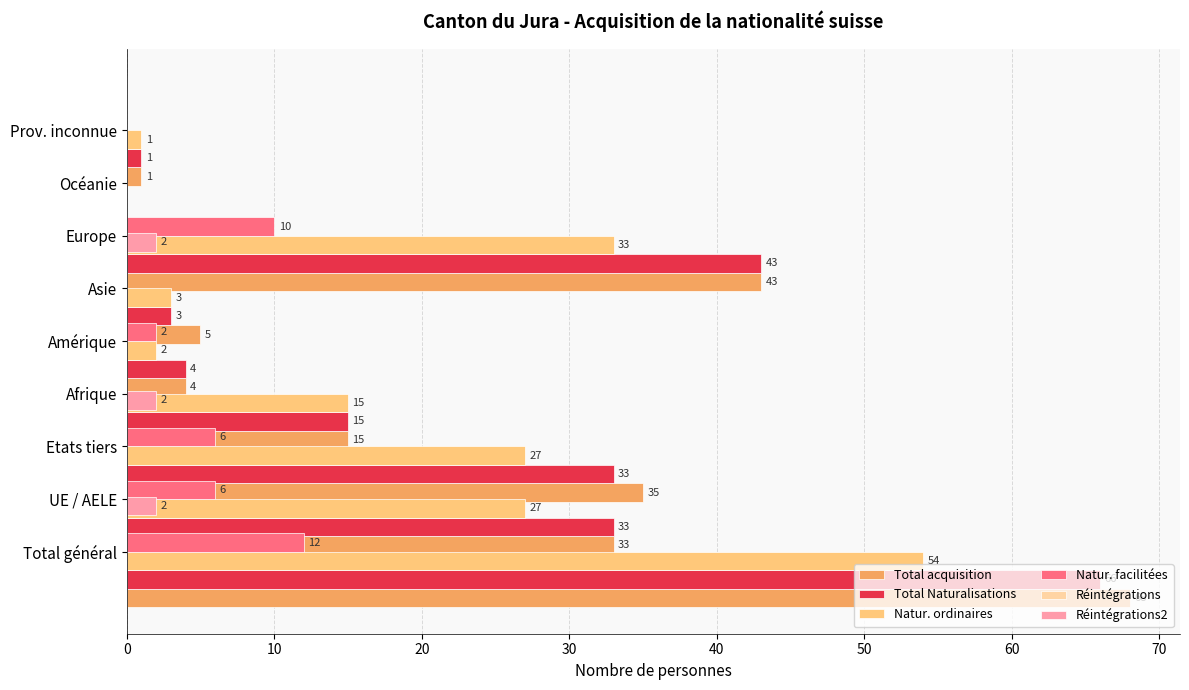

What is the difference between the maximum and minimum values in the Natur. facilitées series?

12.0